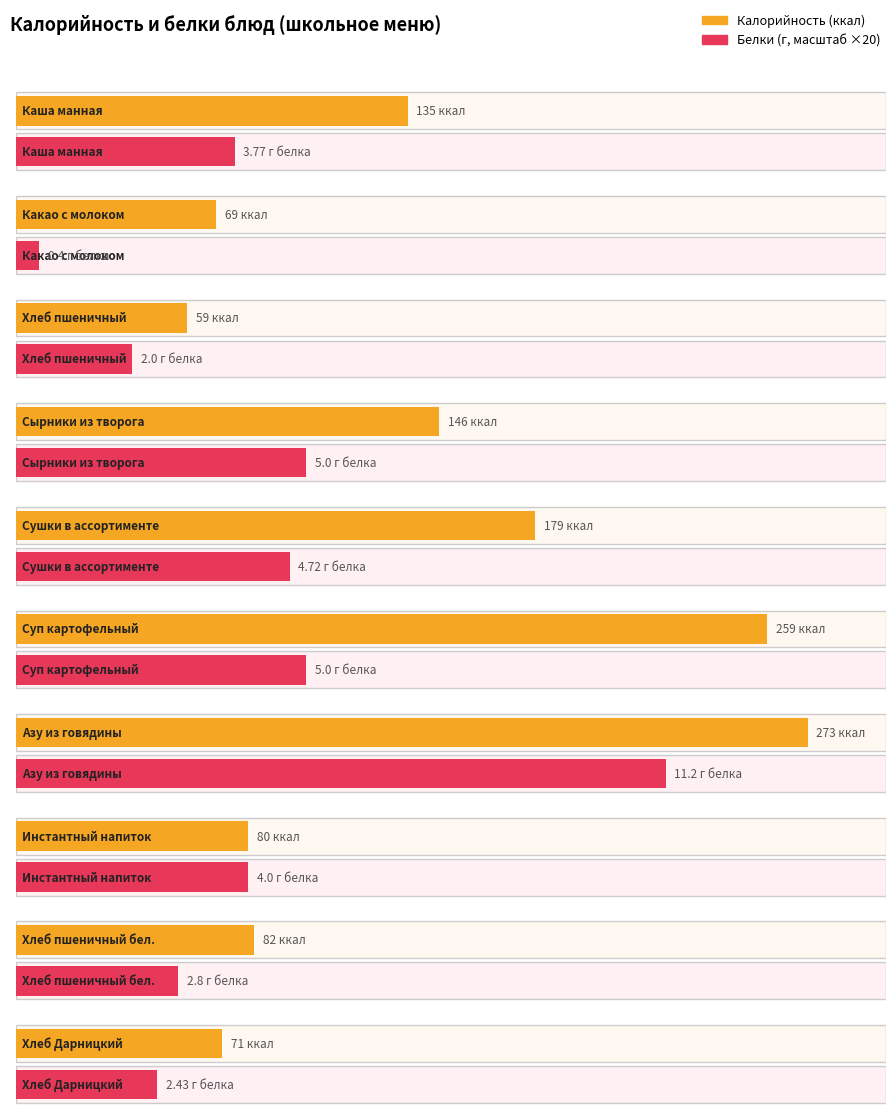

Reading left to right, transcribe all the data shown in this chart.

Калорийность: Каша манная=135.0	Какао с молоком=69.0	Хлеб пшеничный=59.0	Сырники из творога=146.0	Сушки в ассортименте=179.0	Суп картофельный=259.0	Азу из говядины=273.0	Инстантный напиток=80.0	Хлеб пшеничный бел.=82.0	Хлеб Дарницкий=71.0
Белки: Каша манная=3.8	Какао с молоком=0.4	Хлеб пшеничный=2.0	Сырники из творога=5.0	Сушки в ассортименте=4.7	Суп картофельный=5.0	Азу из говядины=11.2	Инстантный напиток=4.0	Хлеб пшеничный бел.=2.8	Хлеб Дарницкий=2.4